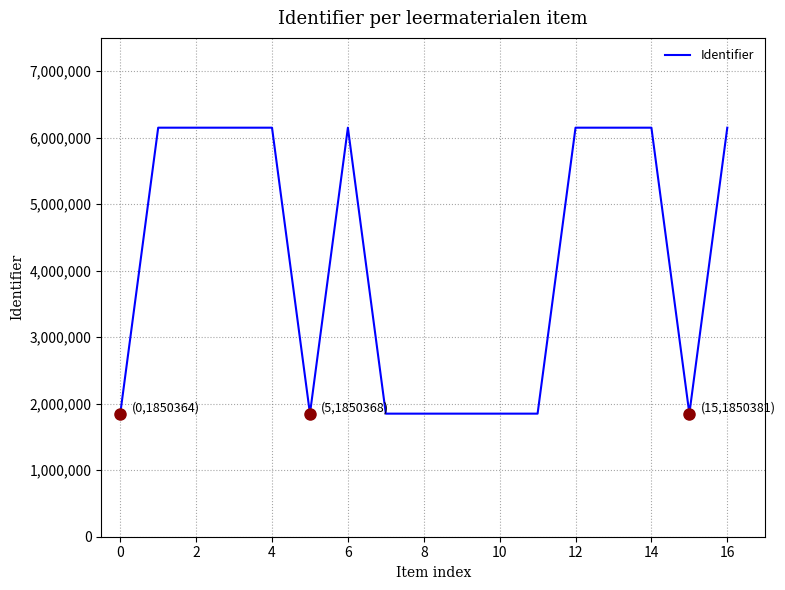

Does the chart have visible grid lines?

Yes